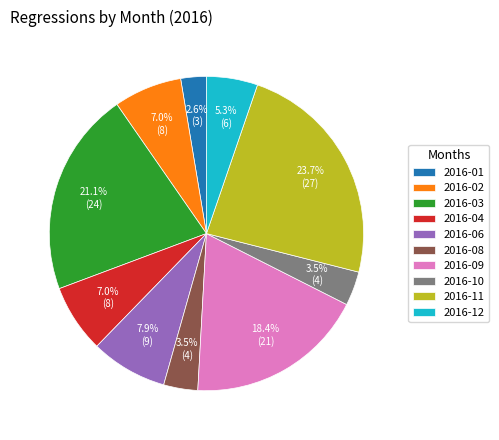

Count the number of slices in the pie.

10